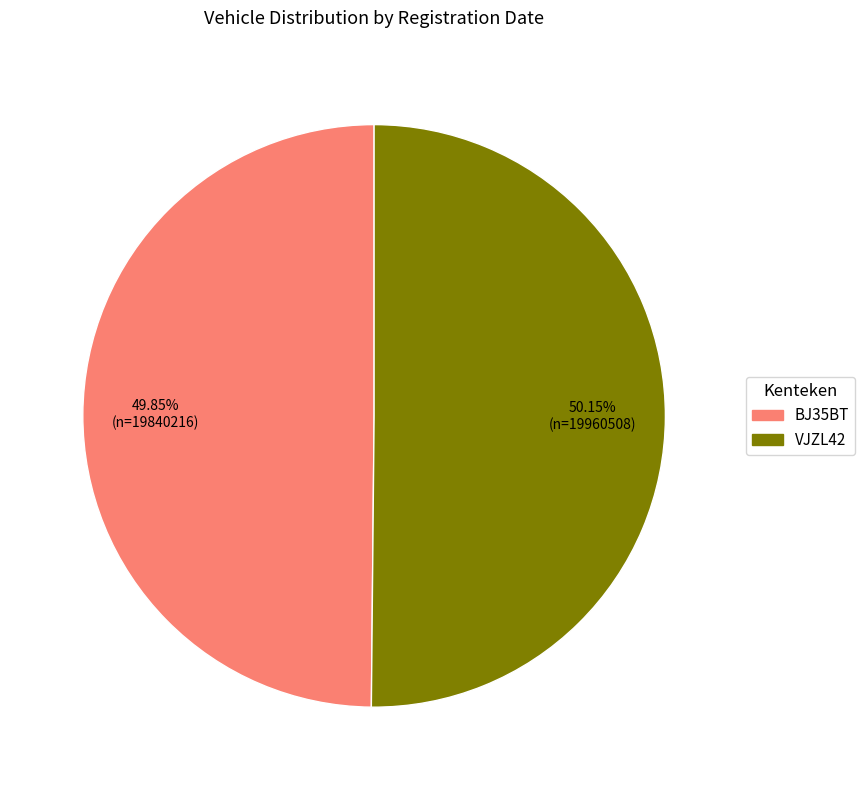

What percentage is the BJ35BT slice, to the nearest percent?

50%